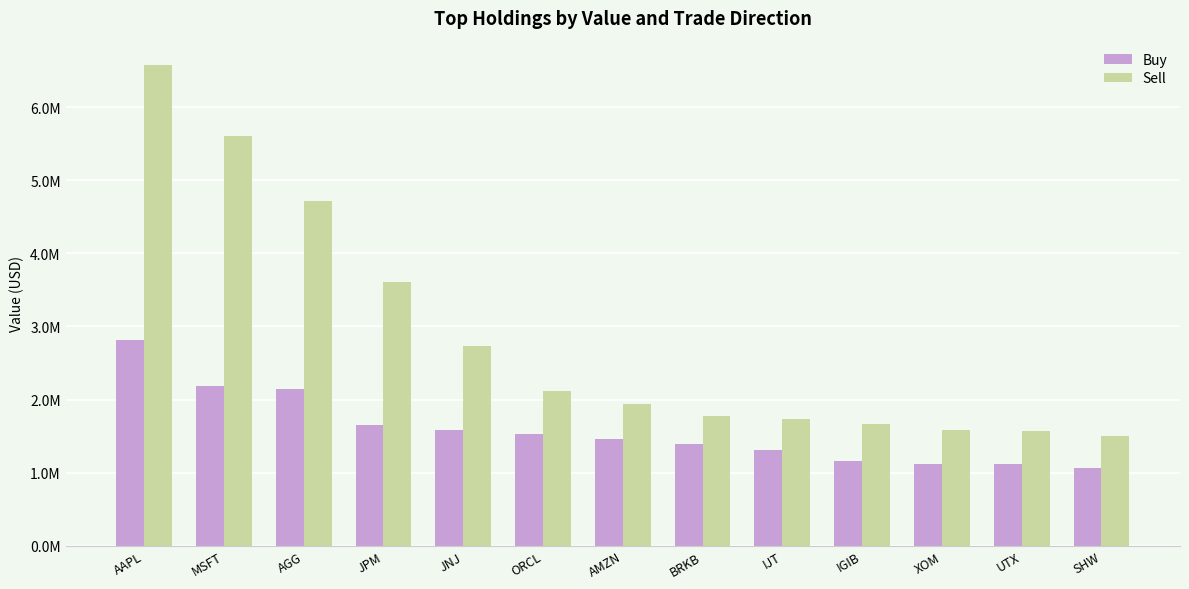

Reading left to right, what are all the values shown in this chart?

Buy: AAPL=2809000	MSFT=2192000	AGG=2144000	JPM=1652000	JNJ=1580000	ORCL=1533000	AMZN=1464000	BRKB=1395000	IJT=1316000	IGIB=1160000	XOM=1121000	UTX=1118000	SHW=1067000
Sell: AAPL=6580000	MSFT=5606000	AGG=4710000	JPM=3605000	JNJ=2739000	ORCL=2120000	AMZN=1937000	BRKB=1777000	IJT=1735000	IGIB=1660000	XOM=1581000	UTX=1575000	SHW=1503000